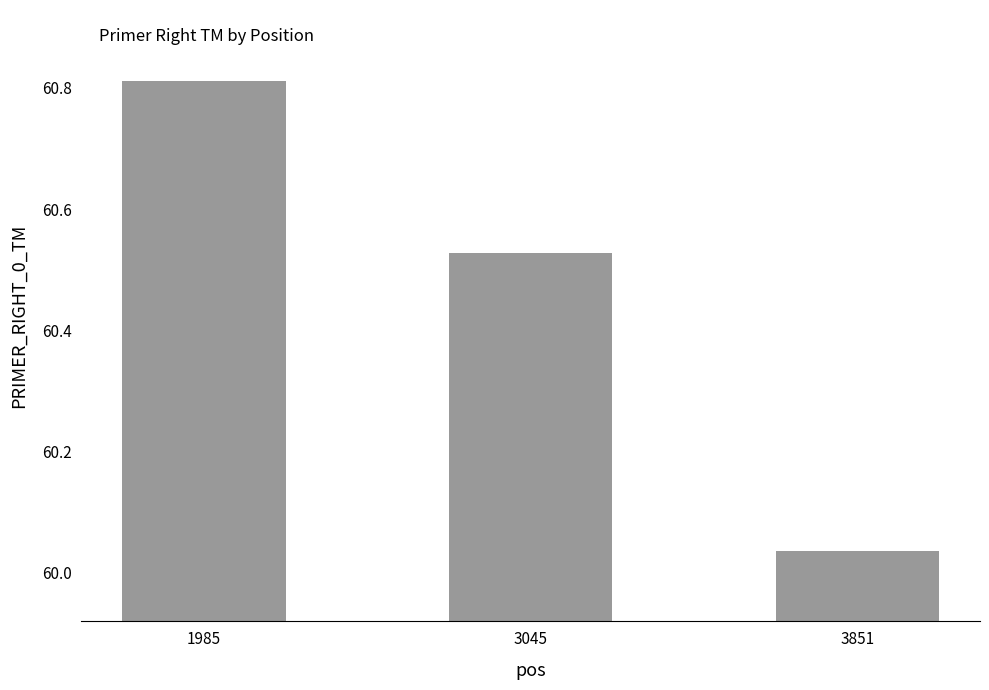

What is the difference between the maximum and minimum values?

0.8